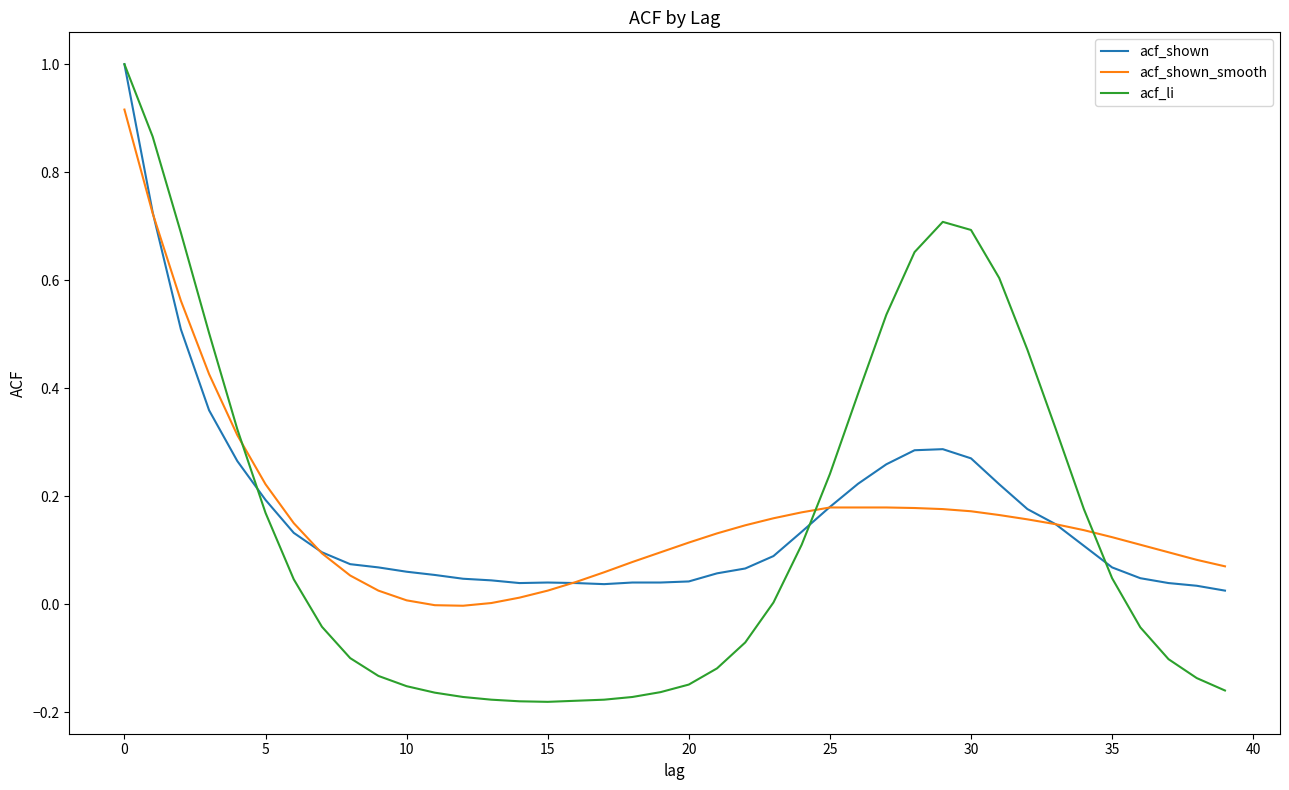

Does the chart have visible grid lines?

No